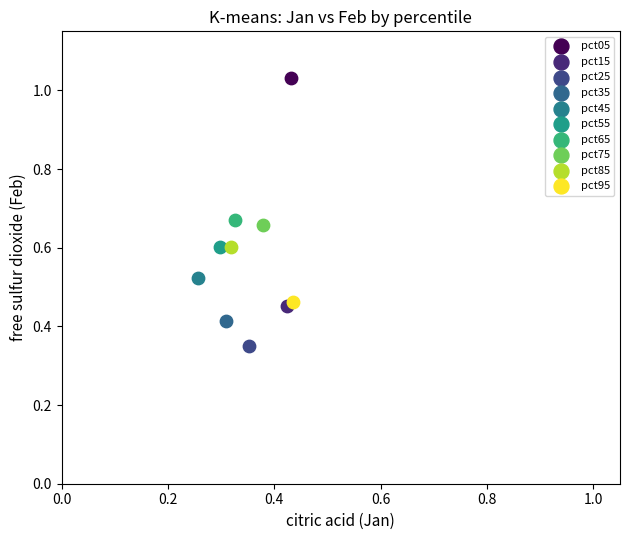

What are all the series names shown in the legend?

pct05, pct15, pct25, pct35, pct45, pct55, pct65, pct75, pct85, pct95